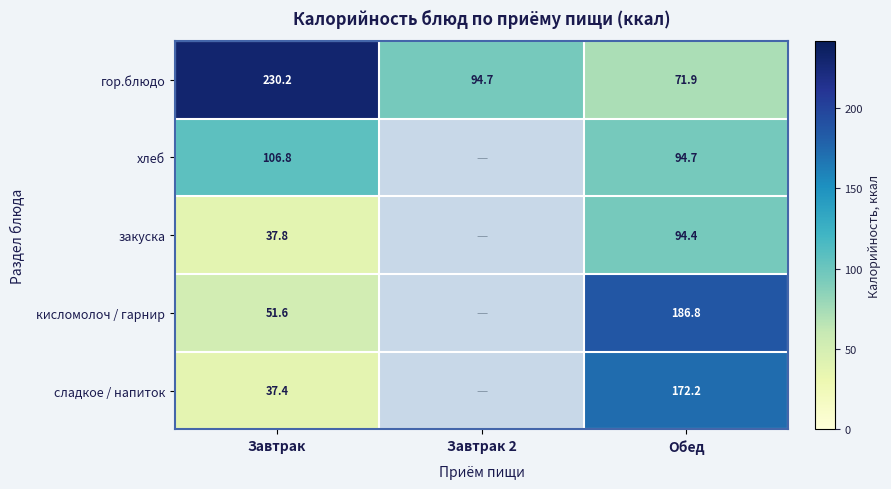

What is the greatest value displayed?

230.2